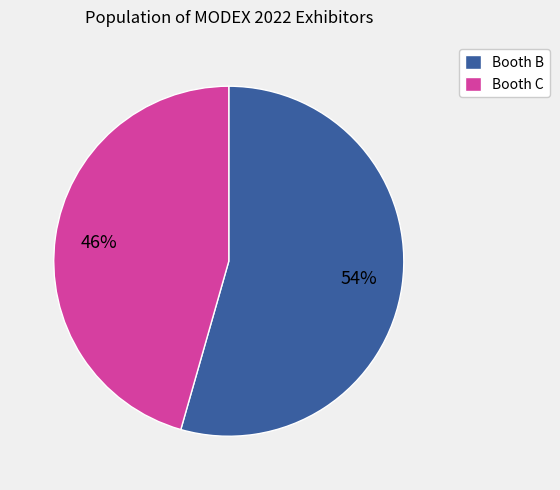

True or false: Booth B accounts for 41% of the total.

False